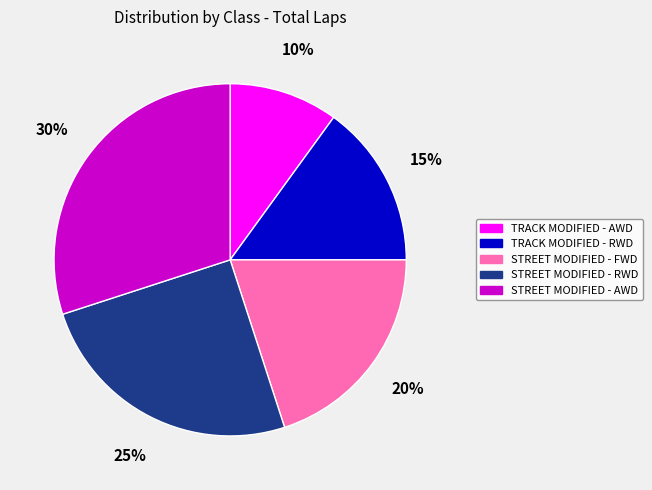

Does TRACK MODIFIED - RWD represent more than half of the total?

No